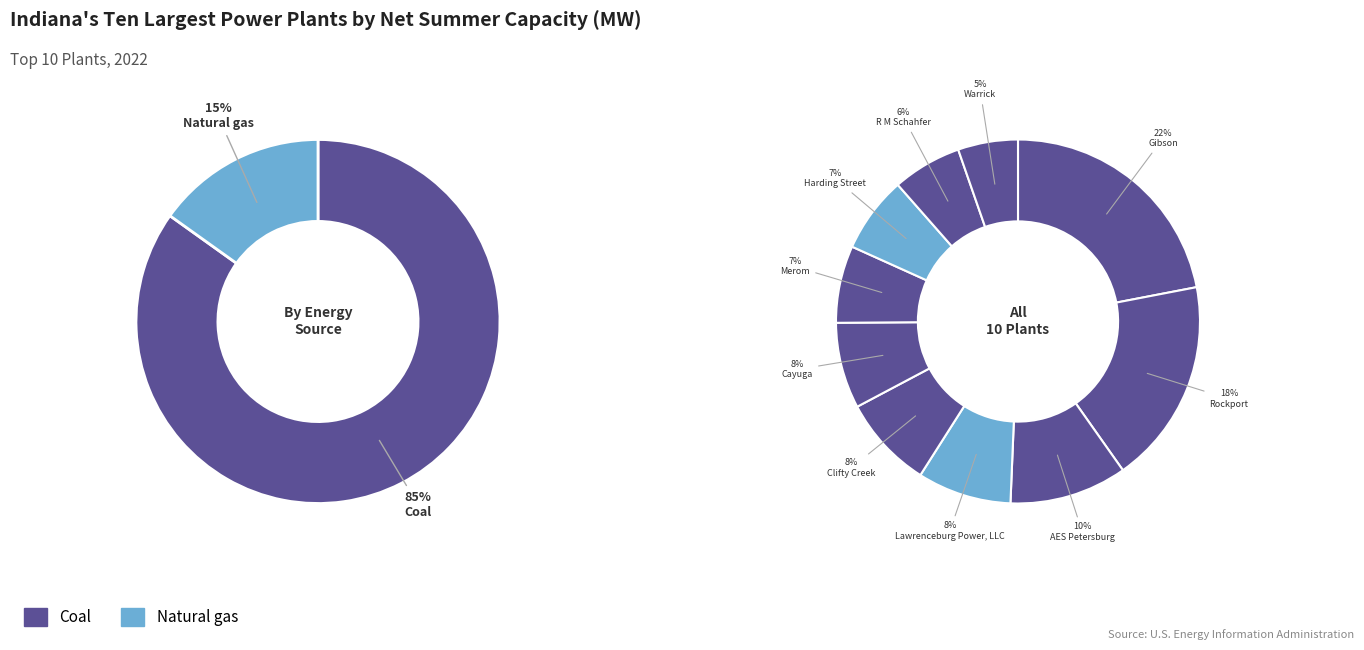

To the nearest percent, what portion does Lawrenceburg Power, LLC represent?

8%